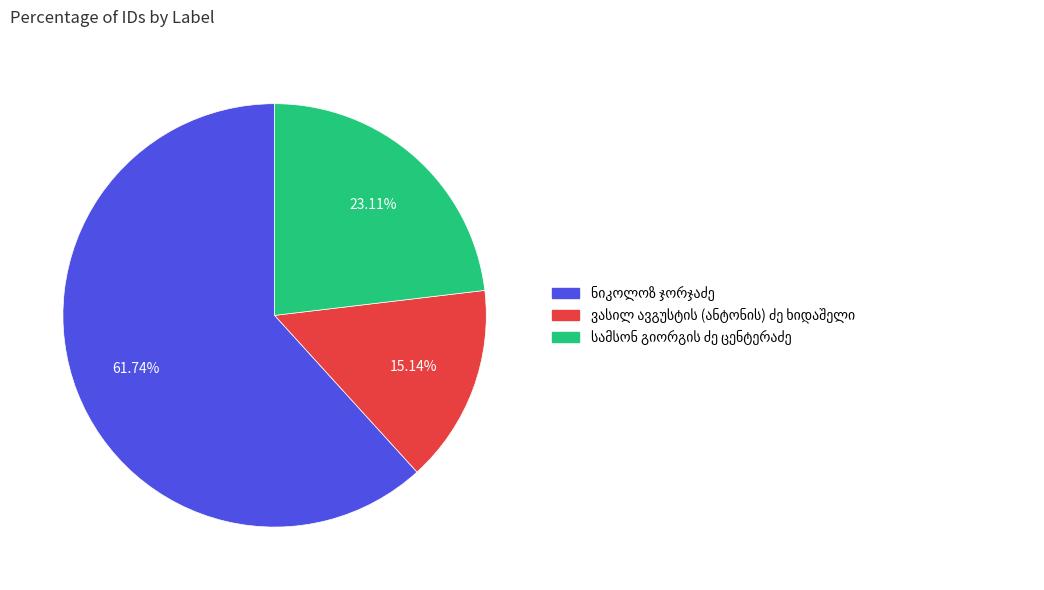

Is there any slice that represents more than half of the pie?

Yes